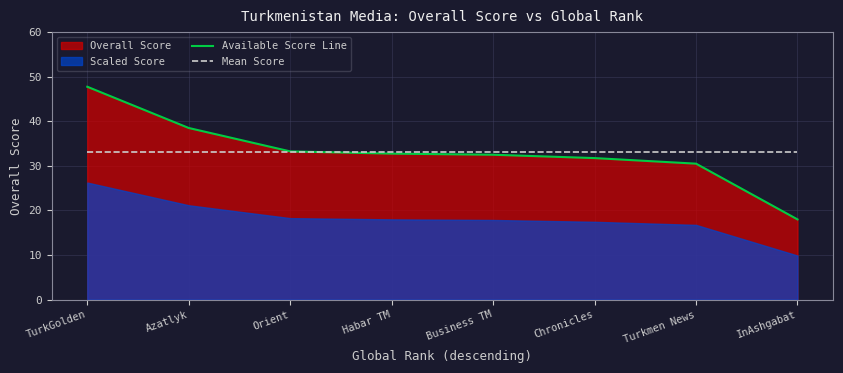

Is the value of Available Score Line at Habar TM greater than the value of Mean Score at Turkmen News?

No